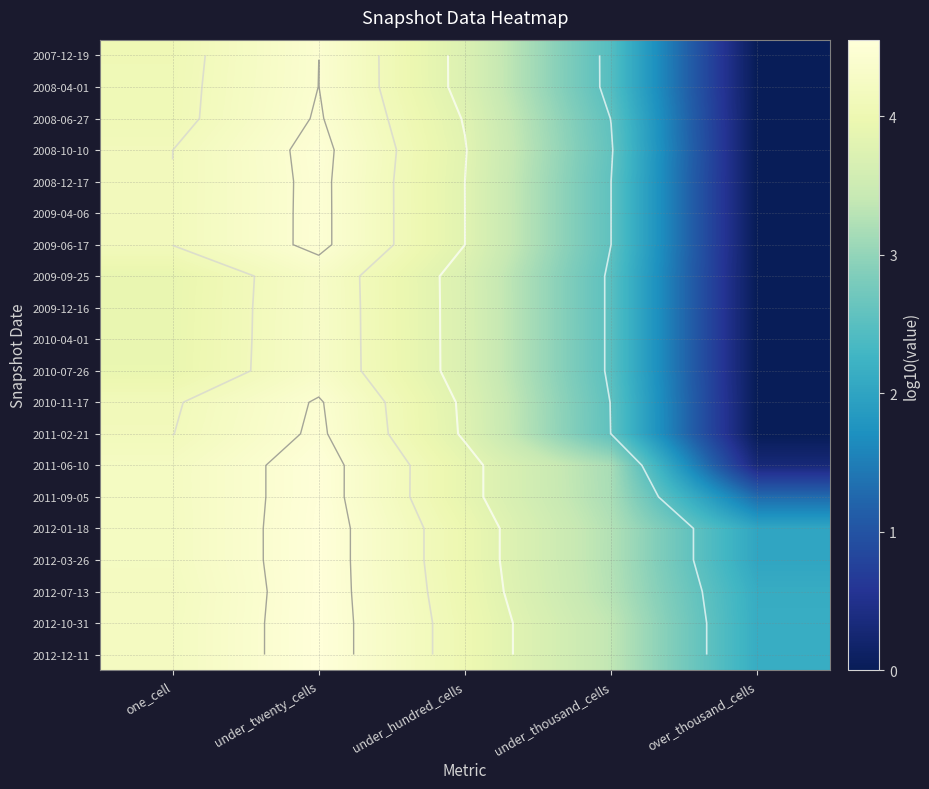

List the series in order of their peak value, lowest first.

2009-09-25, 2009-12-16, 2010-04-01, 2010-07-26, 2007-12-19, 2008-04-01, 2008-06-27, 2010-11-17, 2011-02-21, 2008-12-17, 2009-04-06, 2009-06-17, 2008-10-10, 2011-06-10, 2011-09-05, 2012-07-13, 2012-03-26, 2012-01-18, 2012-10-31, 2012-12-11